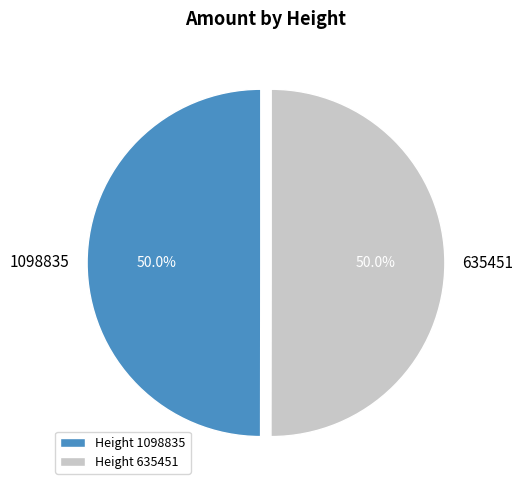

True or false: 635451 accounts for 50% of the total.

True